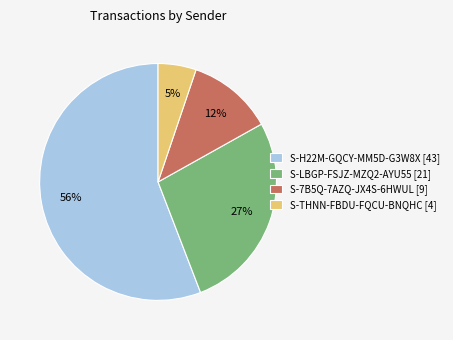

Combined, do S-LBGP-FSJZ-MZQ2-AYU55 and S-H22M-GQCY-MM5D-G3W8X account for over 50%?

Yes